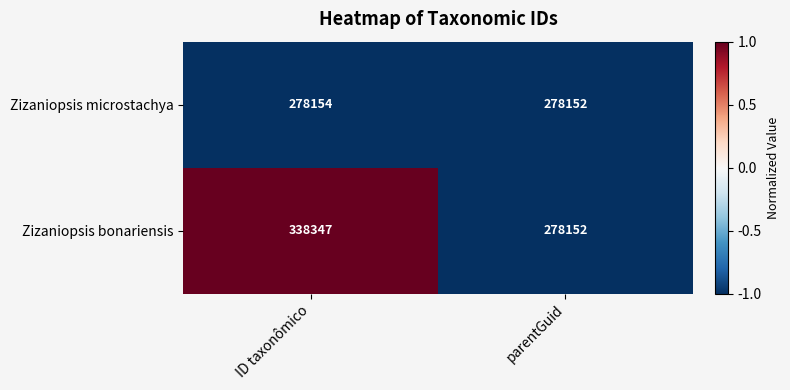

Which series has the widest spread of values?

Zizaniopsis bonariensis